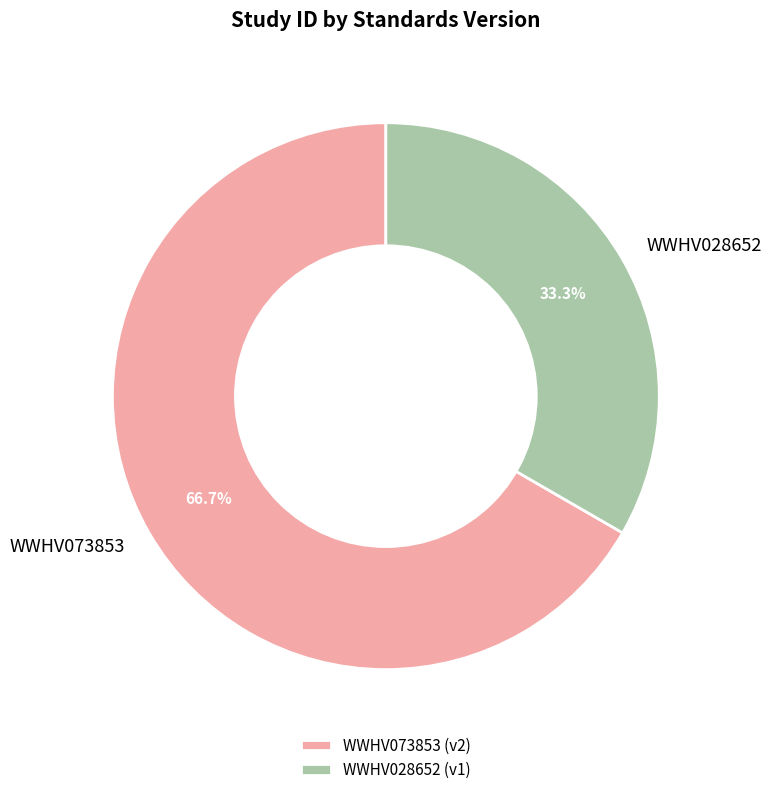

How many slices are in this pie chart?

2